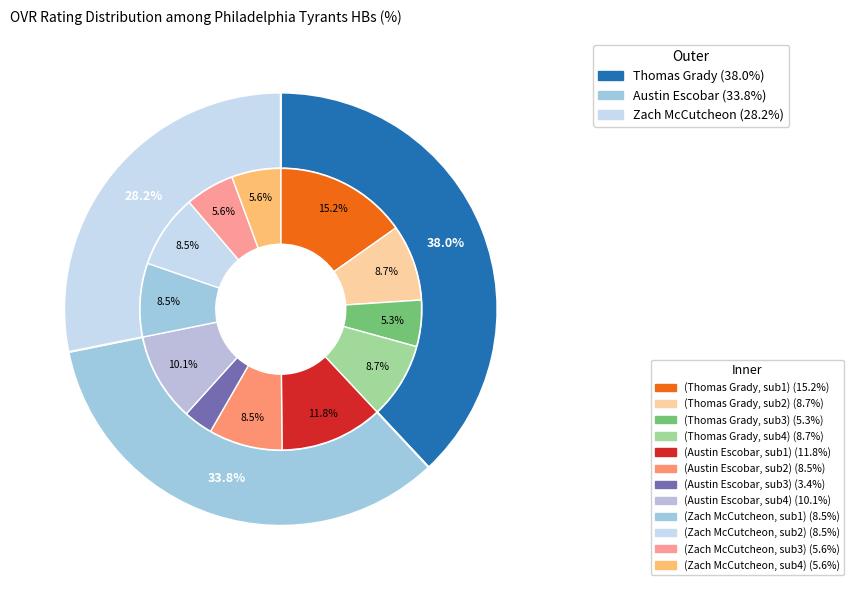

To the nearest percent, what percentage of the pie is Thomas Grady?

38%